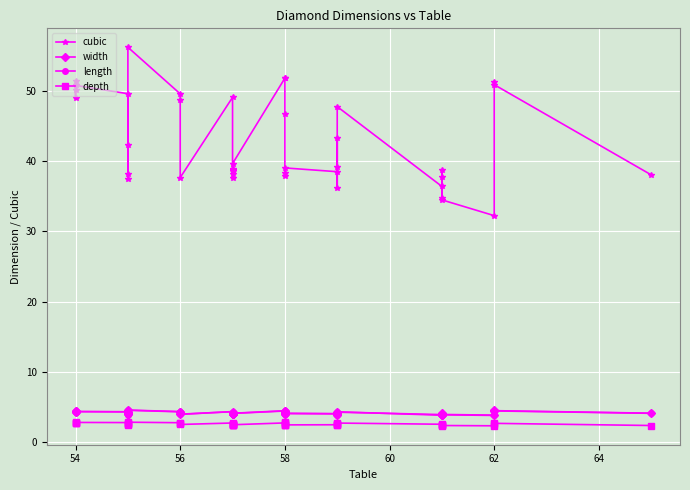

What position from the left is 56?

3